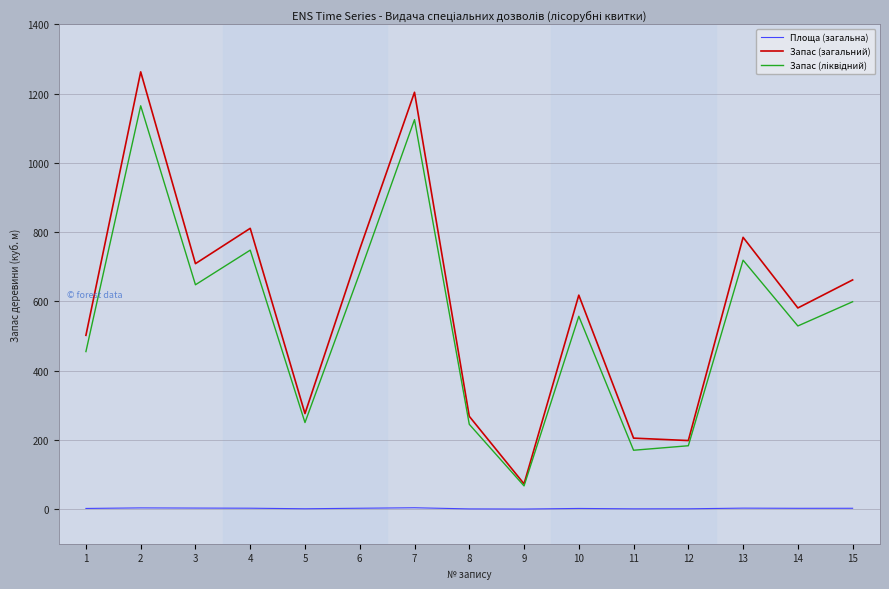

Is this an area chart (filled region under the line)?

No